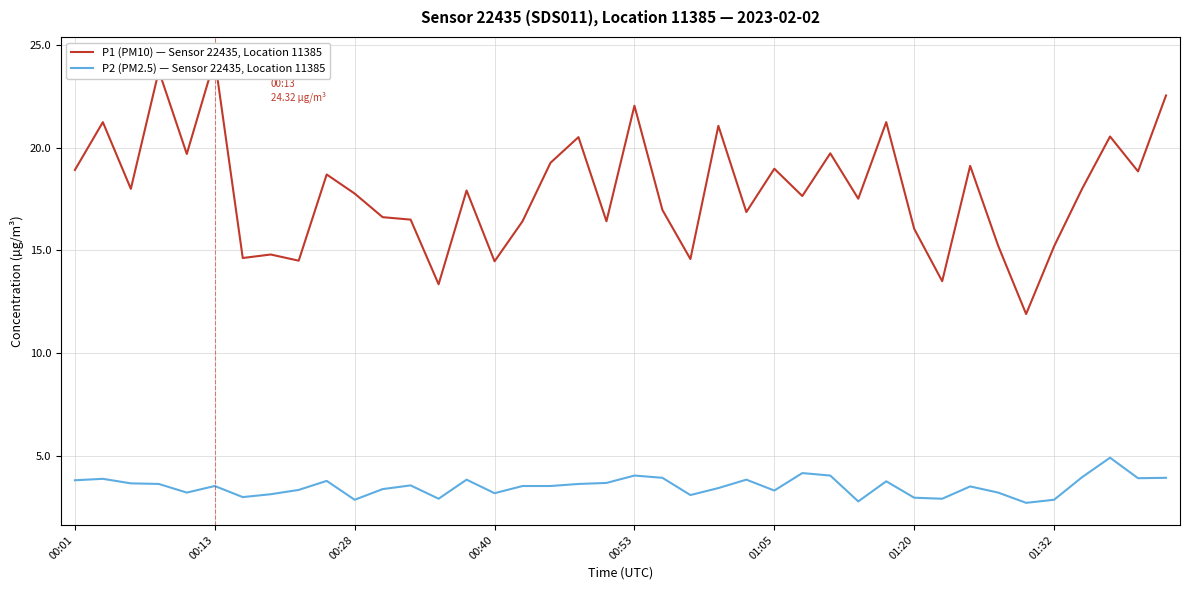

Between 11 and 14, which series saw the biggest shift?

P1 (PM10) — Sensor 22435, Location 11385